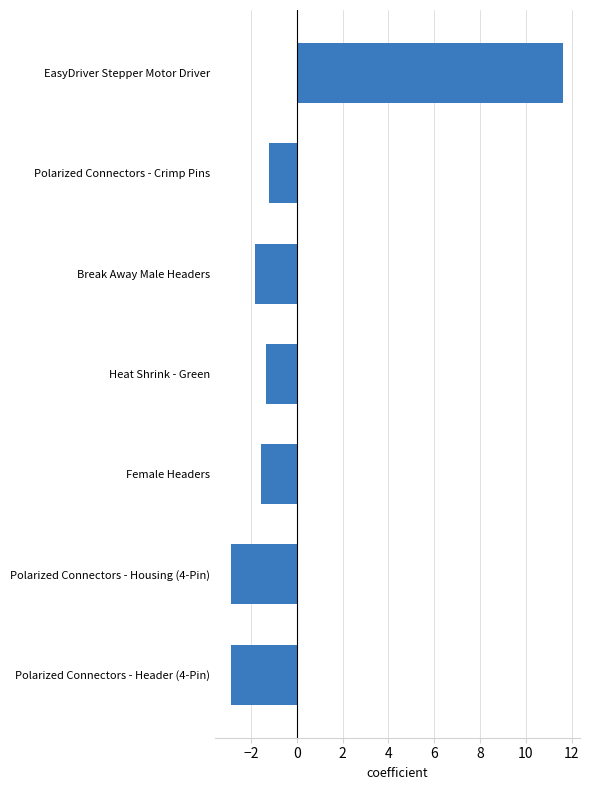

Is it true that the value at Heat Shrink - Green is -2.0?

False